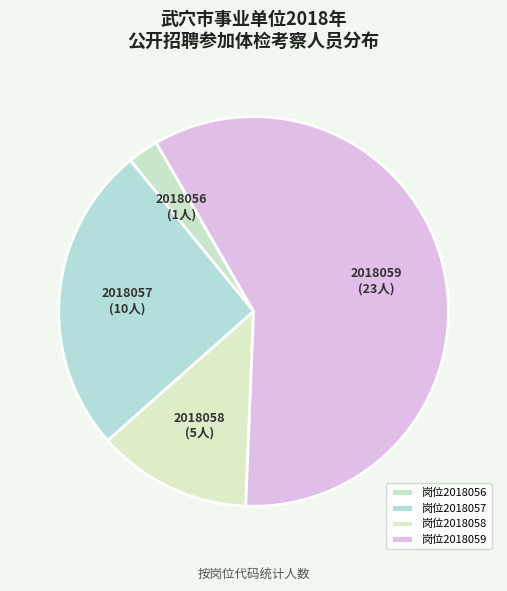

Is there any slice that represents more than half of the pie?

Yes